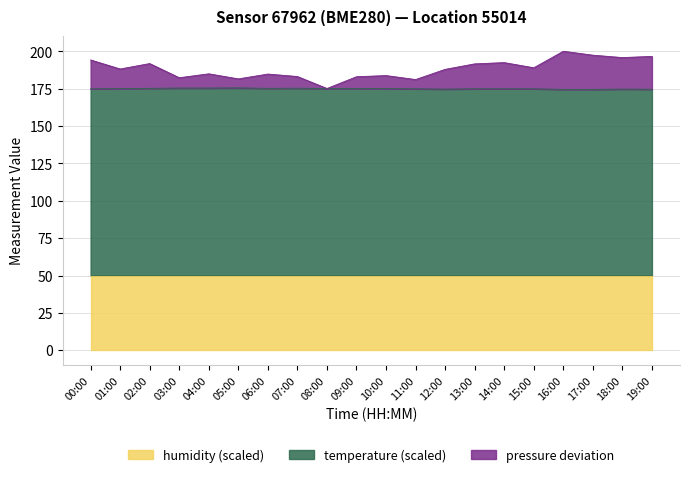

The humidity (scaled) series shows 50.0 at 04:00. True or false?

True